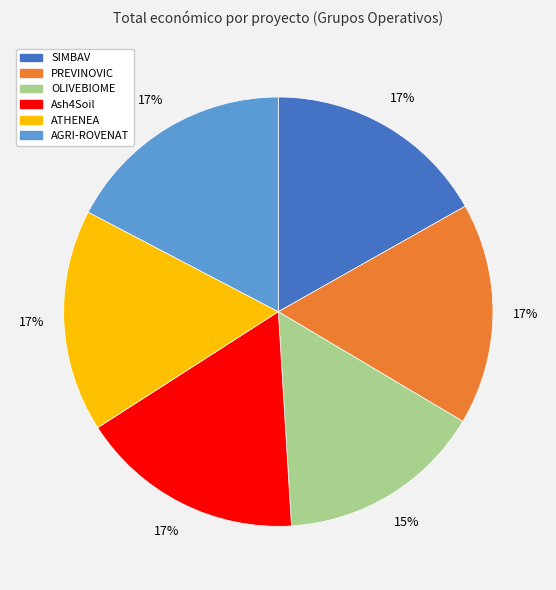

How many segments does this pie chart have?

6